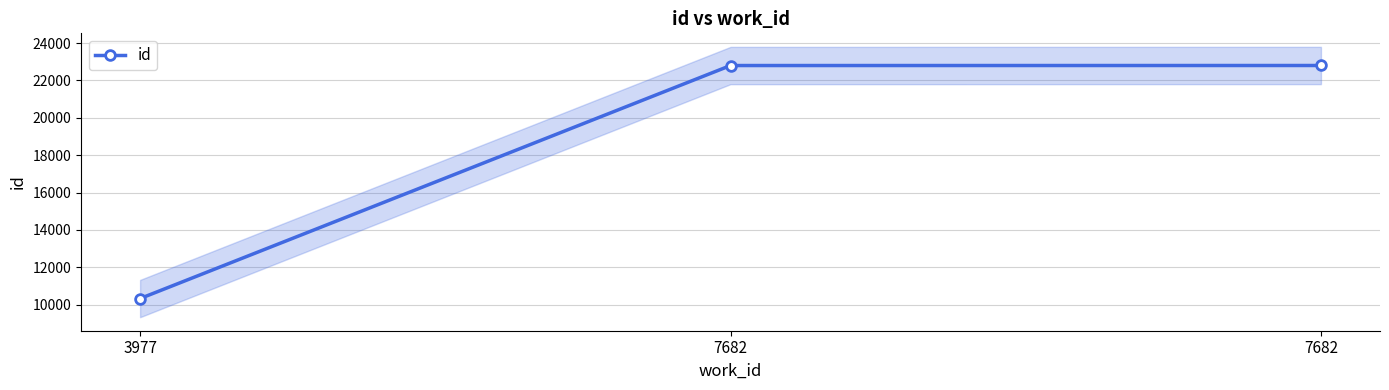

What is the difference between the second highest and minimum values?

12476